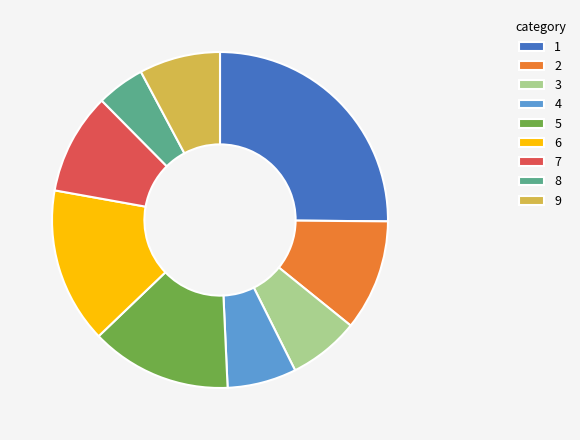

What is the ratio of the value at 8 to the value at 3?

0.7